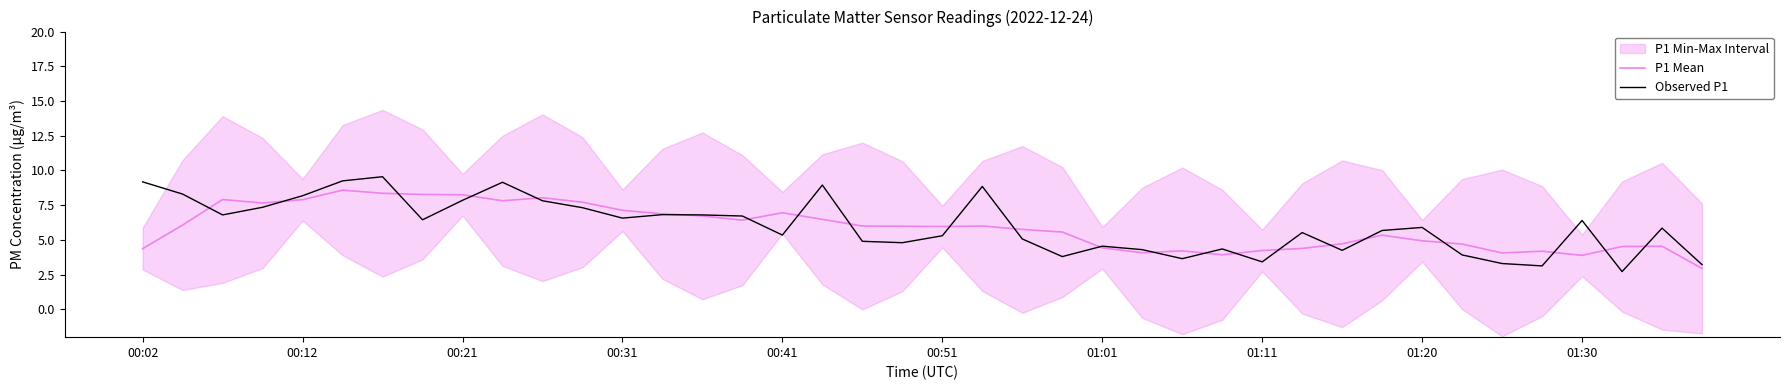

What is the total value across all series at 31?

11.0